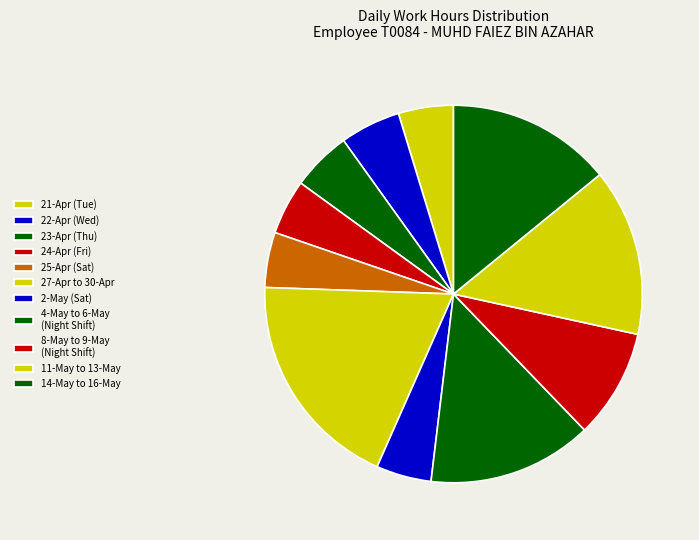

Count the number of slices in the pie.

11